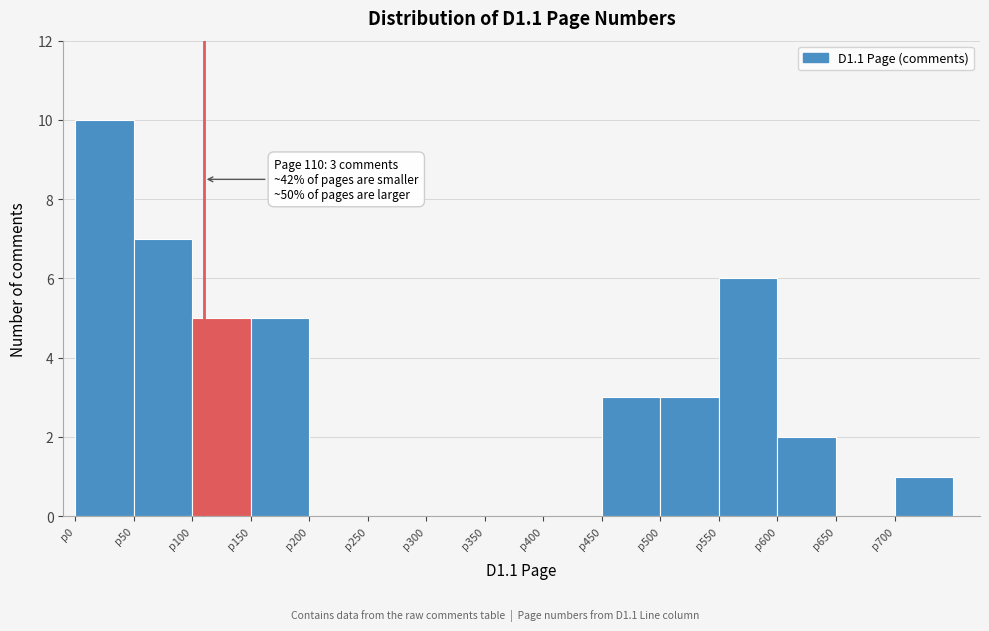

Over which range of the x-axis is the bar tallest?

0 to 50